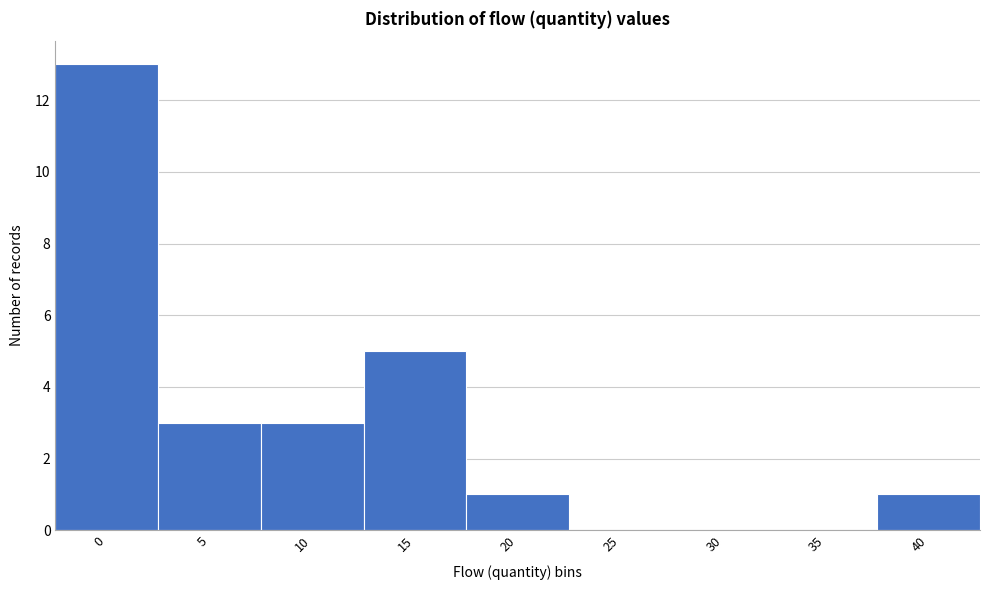

Reading left to right, transcribe all the data shown in this chart.

0=13	5=3	10=3	15=5	20=1	25=0	30=0	35=0	40=1